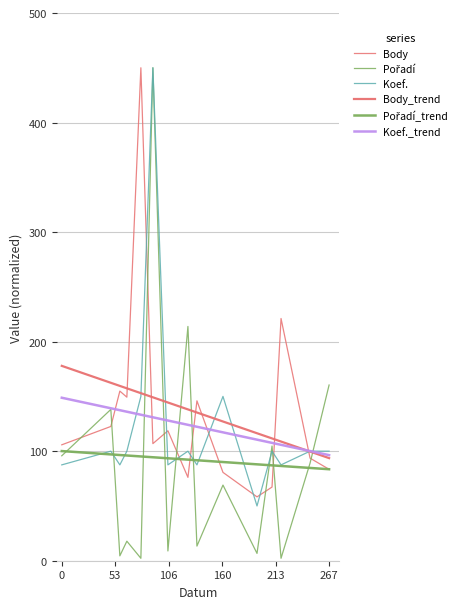

Reading right to left, extract all data points from this chart.

Body: 83.4	93.6	221.1	67.2	58.3	80.7	146.0	76.1	118.6	106.9	450.0	149.3	154.8	122.6	105.8
Pořadí: 160.4	89.1	2.2	104.7	6.7	69.1	13.4	213.9	8.9	450.0	2.2	17.8	4.5	138.1	95.8
Koef.: 100.0	100.0	87.5	100.0	50.0	150.0	87.5	100.0	87.5	450.0	150.0	100.0	87.5	100.0	87.5